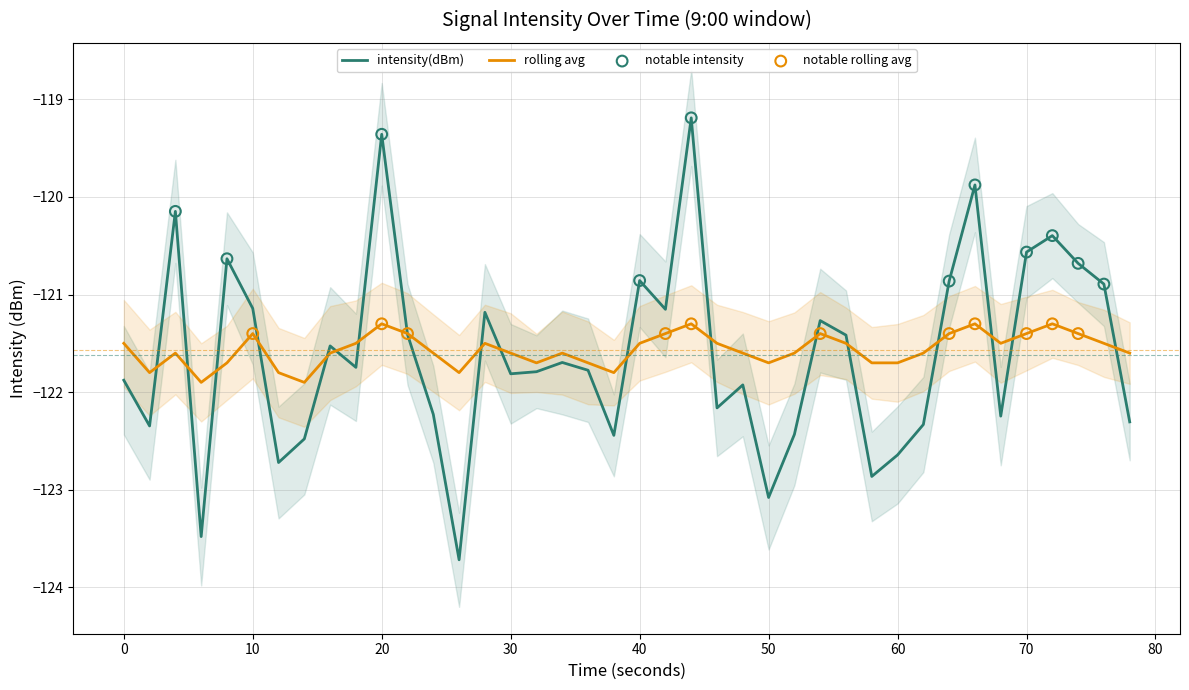

Which series contains the highest Y value?

intensity(dBm)